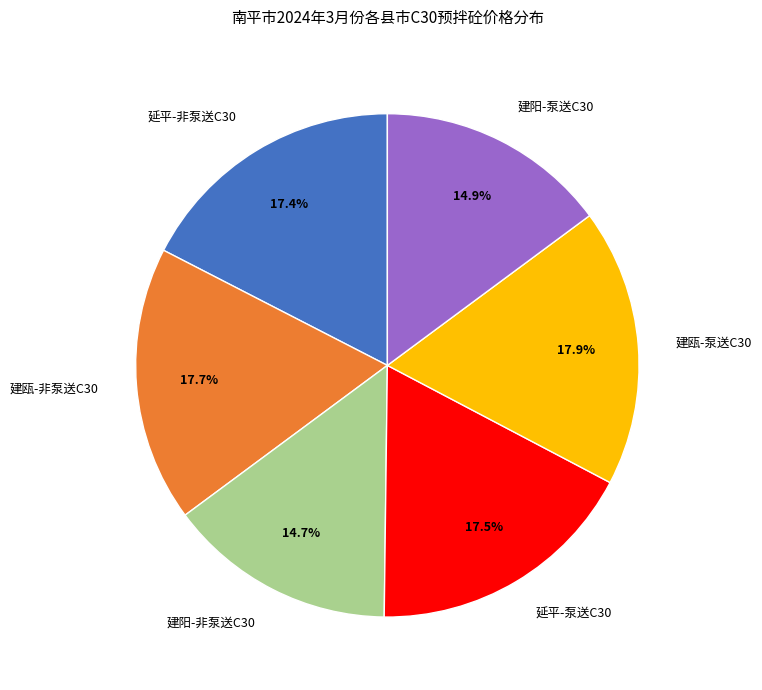

Combined, what portion of the pie is 建阳-非泵送C30 and 延平-非泵送C30?

32.1%